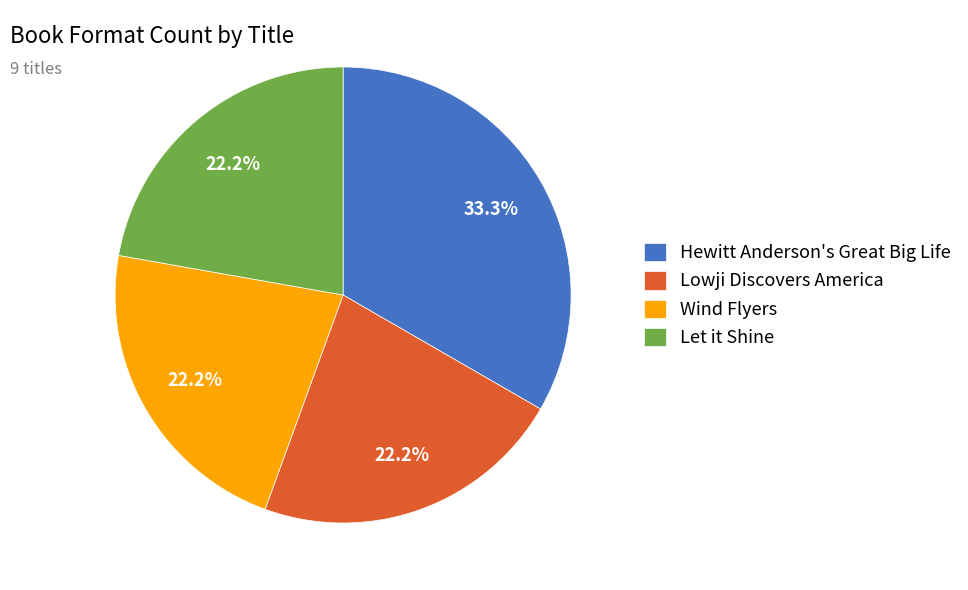

Is the sum of Let it Shine and Wind Flyers greater than half?

No